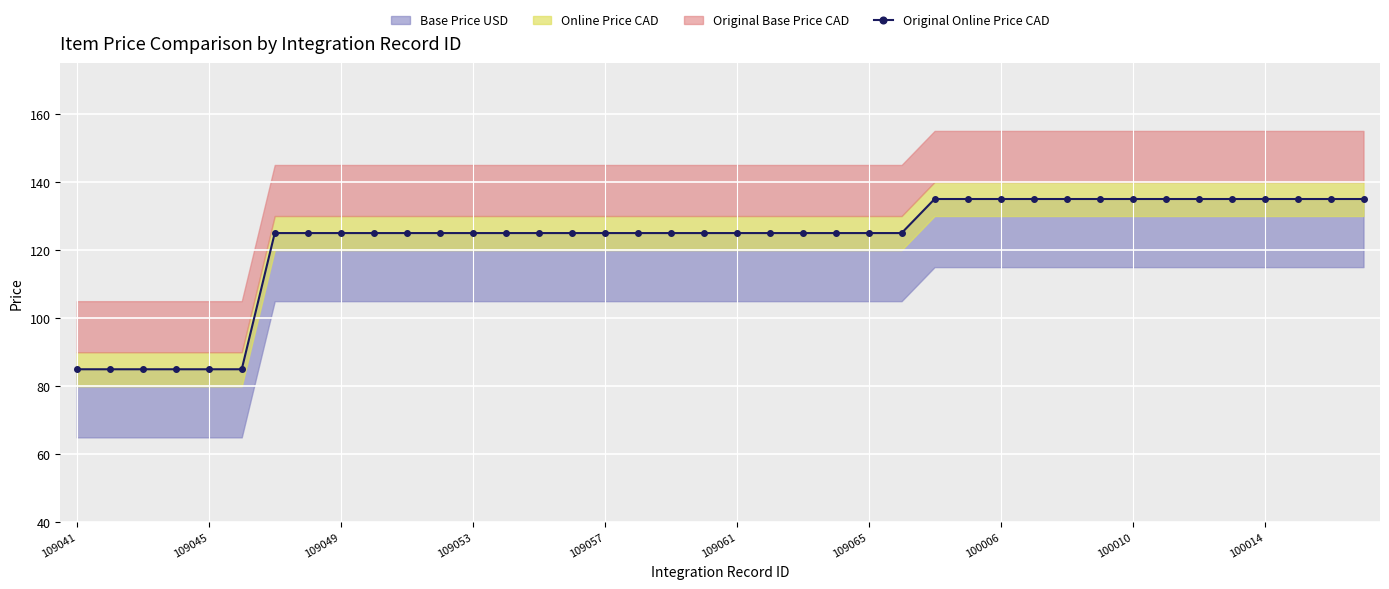

Is it true that the value at 37 is 135?

True